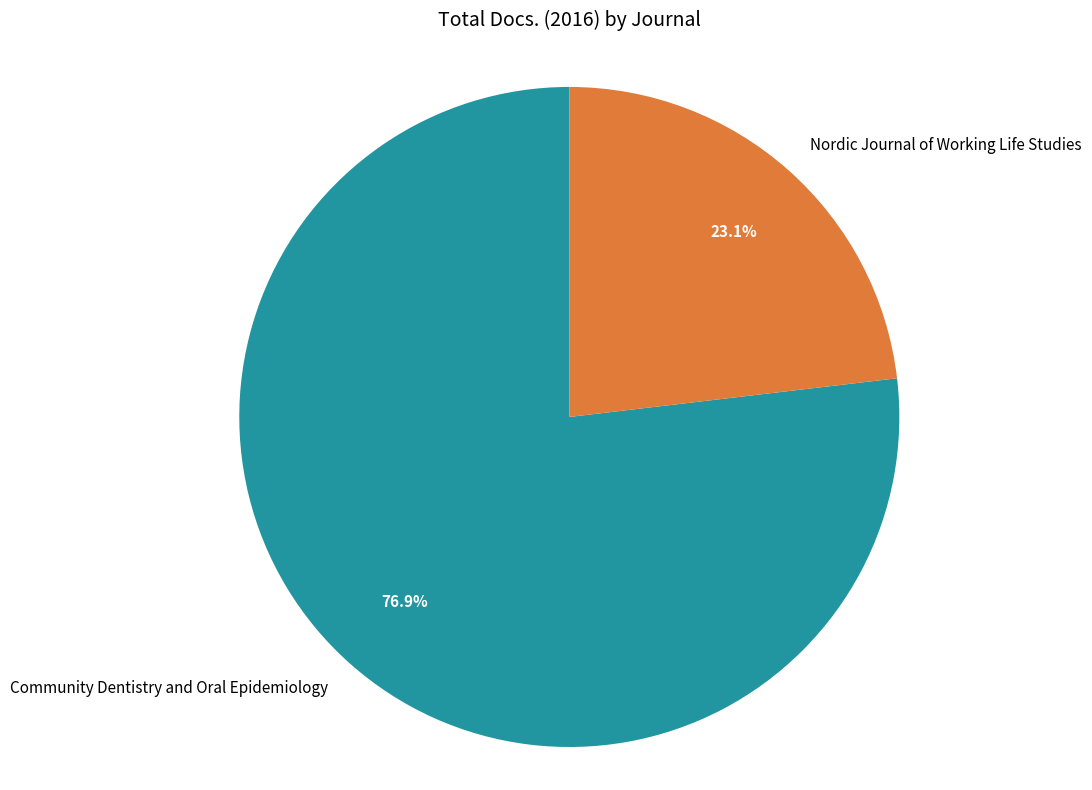

True or false: Community Dentistry and Oral Epidemiology accounts for 88% of the total.

False